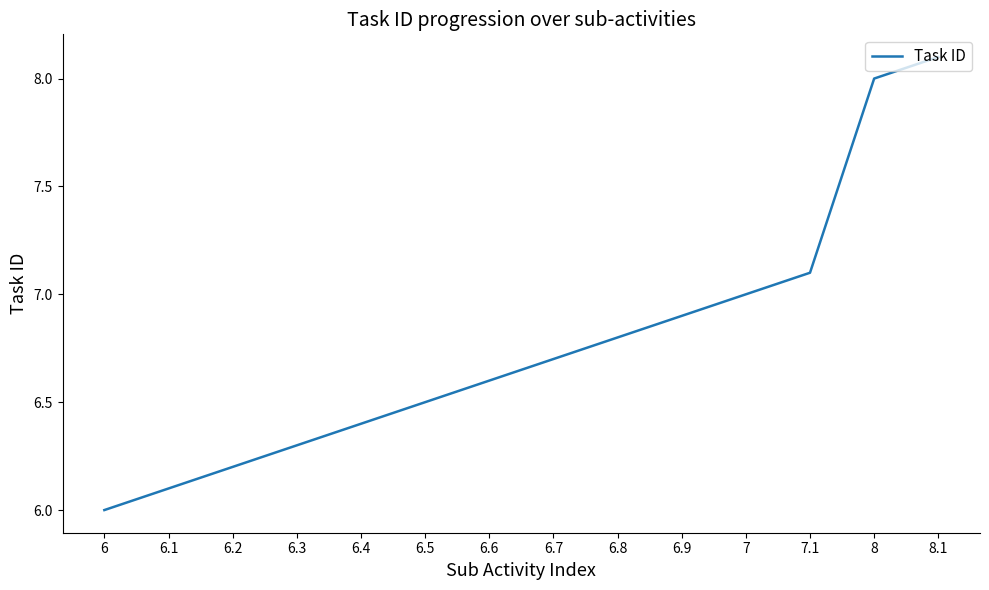

Which label corresponds to the largest value in the chart?

8.1